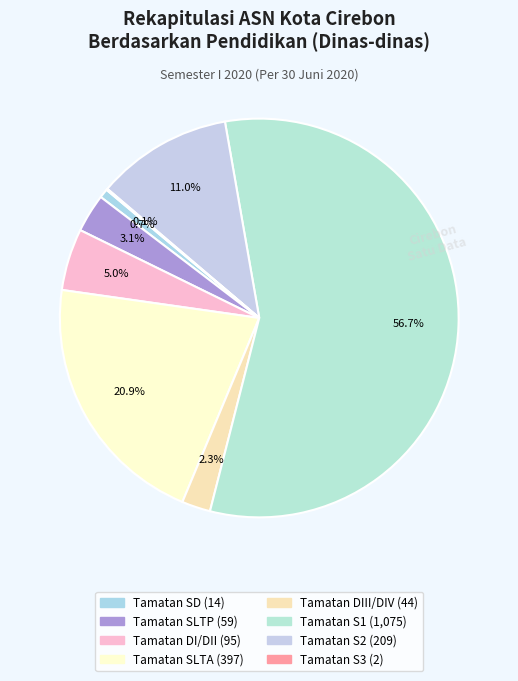

Is there any slice that represents more than half of the pie?

Yes